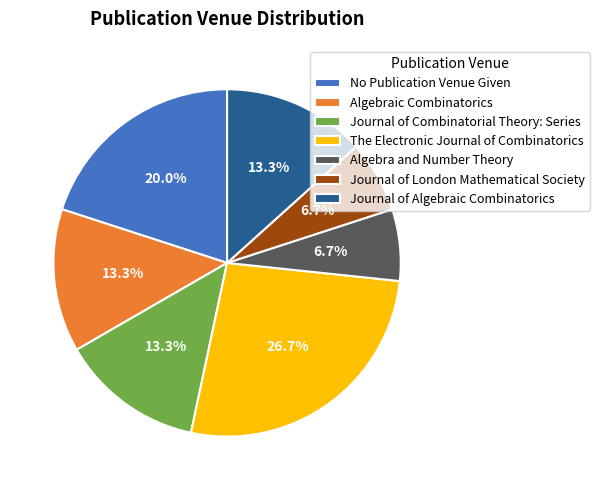

To the nearest percent, what percentage of the pie is Journal of London Mathematical Society?

7%